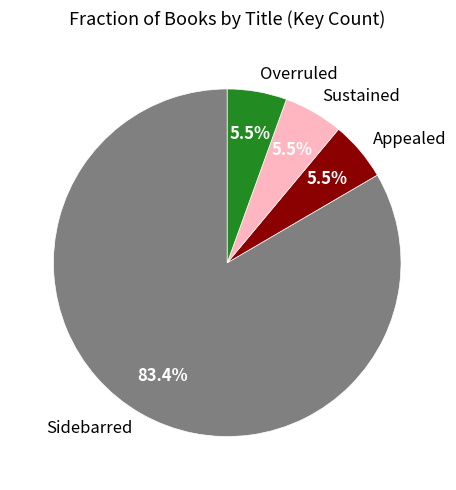

Do Appealed and Overruled together represent more than half of the pie?

No